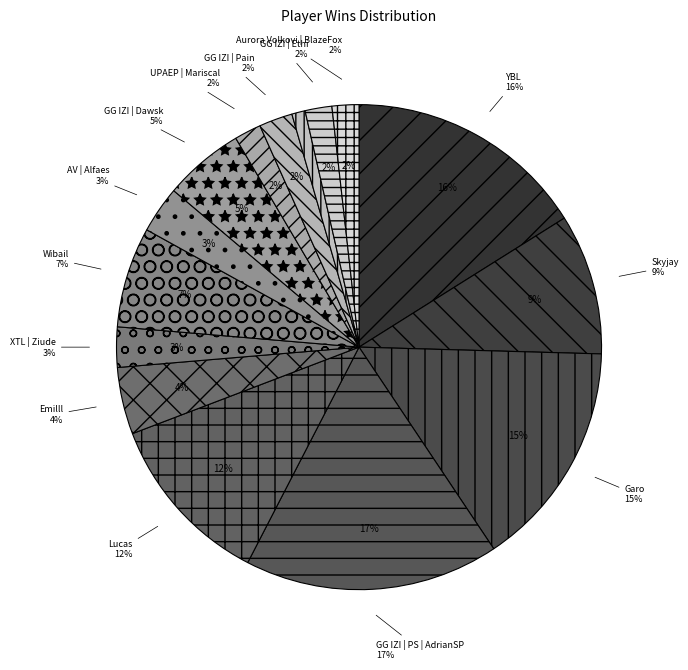

What is the change in value from YBL to UPAEP | Mariscal?

-32